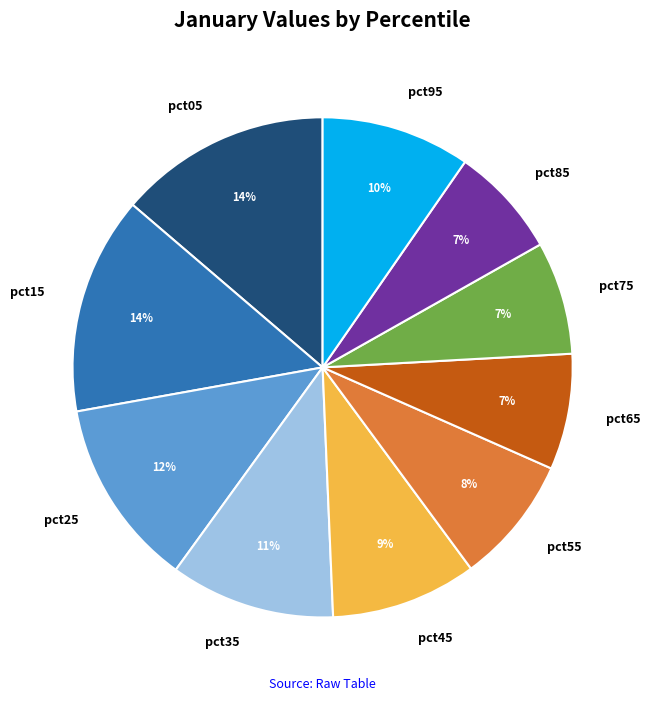

Is there any slice that represents more than half of the pie?

No